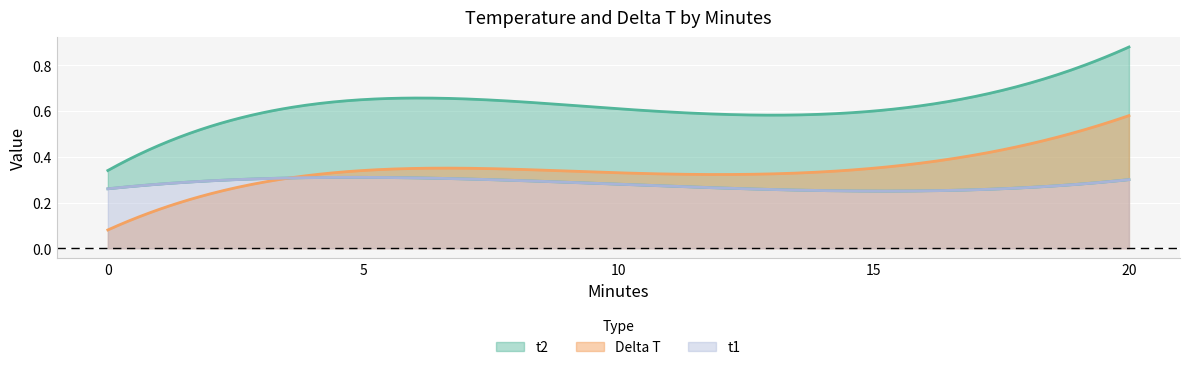

The t1 series shows 0.4 at 15. True or false?

False